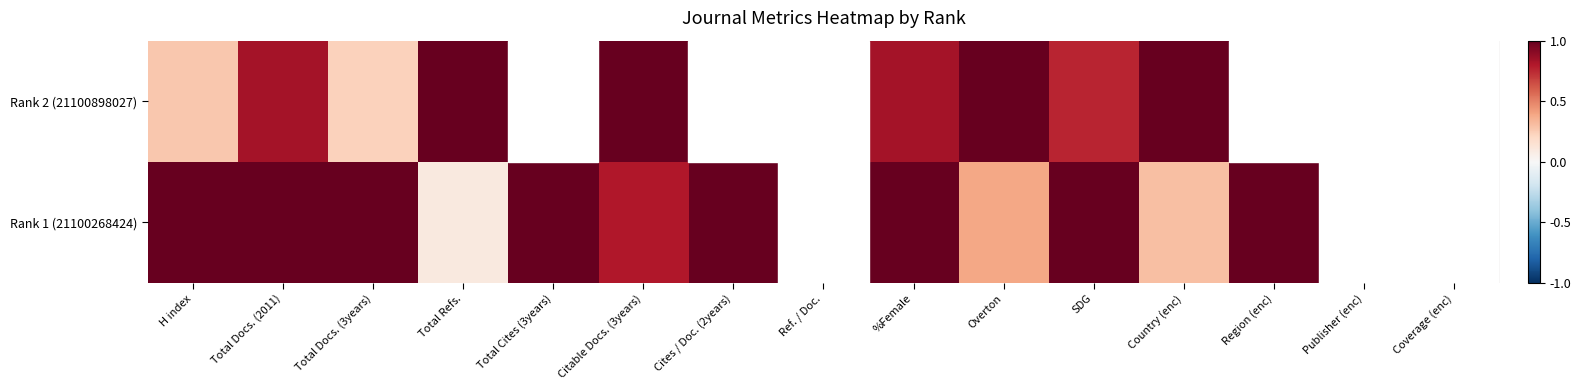

Rank the series by their average value, from highest to lowest.

Rank 1 (21100268424), Rank 2 (21100898027)